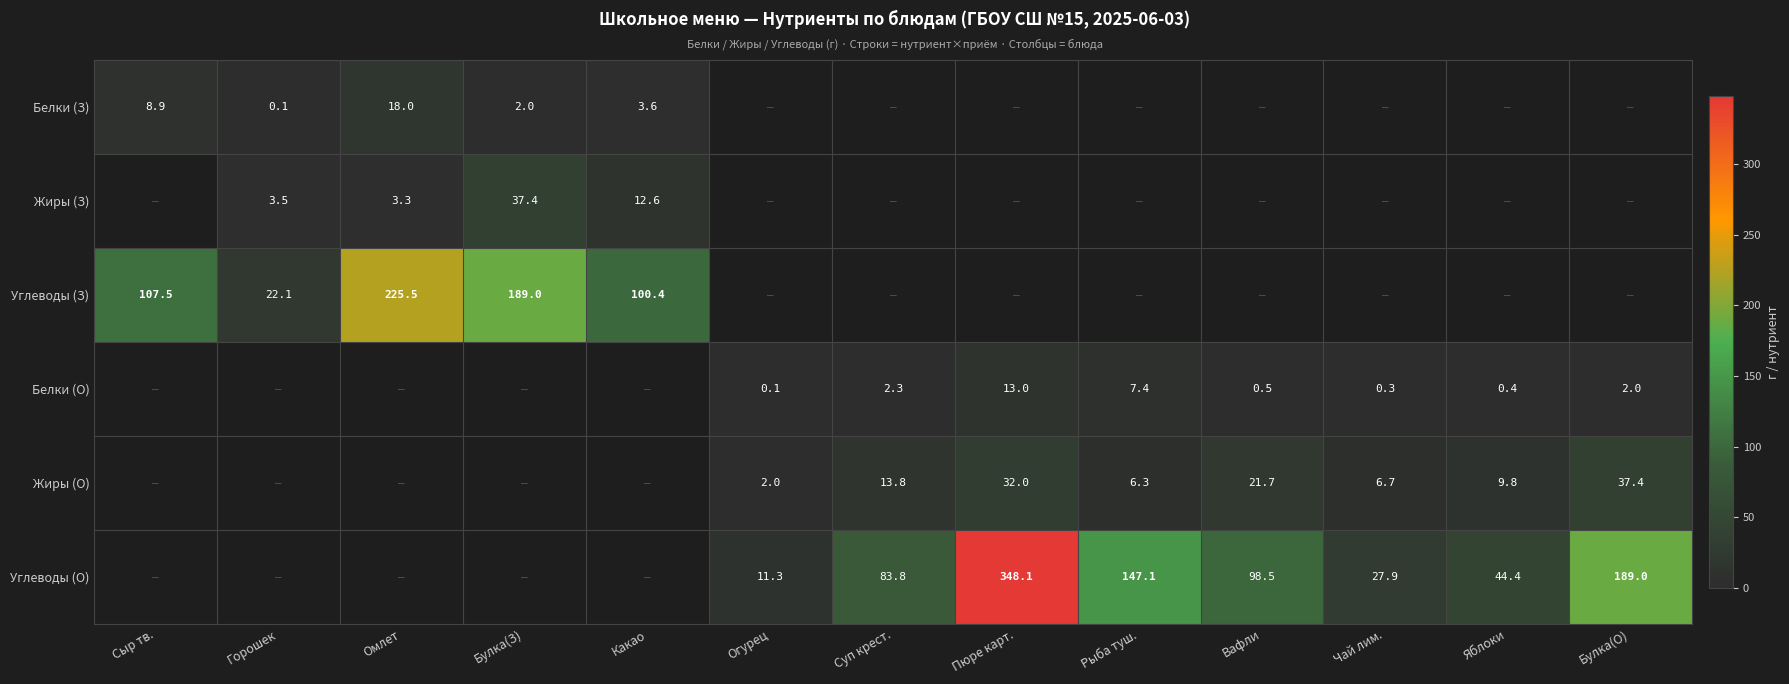

The value of Углеводы (О) at Вафли is 98.5. True or false?

True